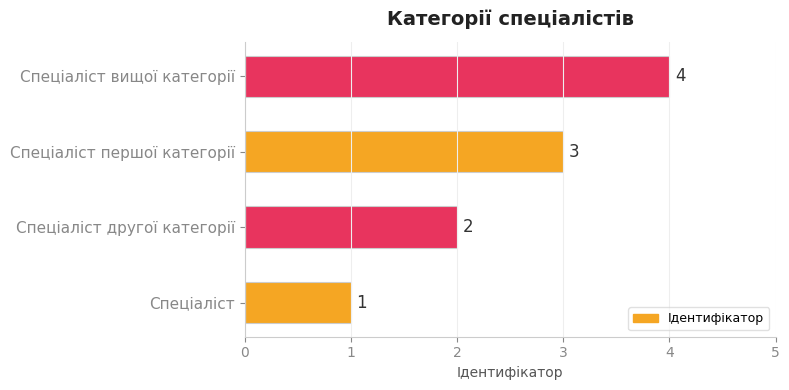

The value at Спеціаліст вищої категорії is 4. True or false?

True